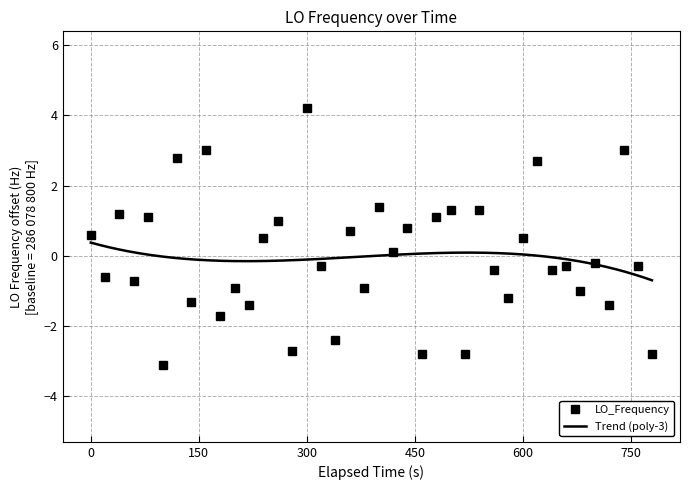

What is the minimum value for LO_Frequency?

-3.1